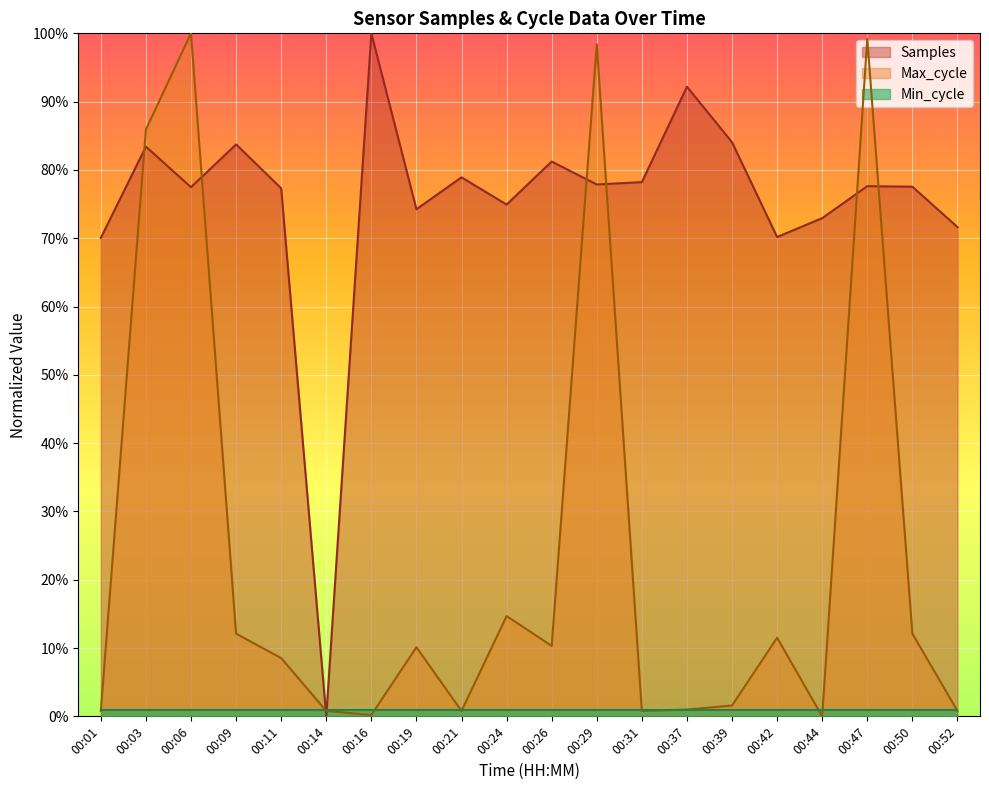

Rank the categories by Max_cycle value from highest to lowest.

00:06, 00:47, 00:29, 00:03, 00:24, 00:09, 00:50, 00:42, 00:26, 00:19, 00:11, 00:39, 00:37, 00:01, 00:14, 00:21, 00:31, 00:52, 00:16, 00:44